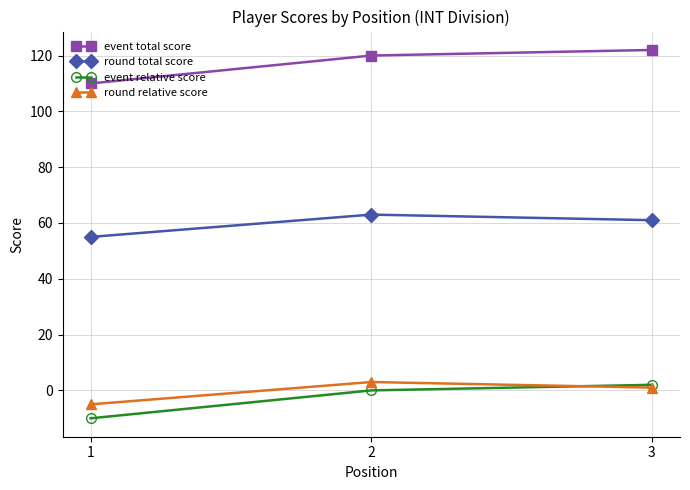

Reading right to left, extract all data points from this chart.

event total score: 3=122	2=120	1=110
round total score: 3=61	2=63	1=55
event relative score: 3=2	2=0	1=-10
round relative score: 3=1	2=3	1=-5